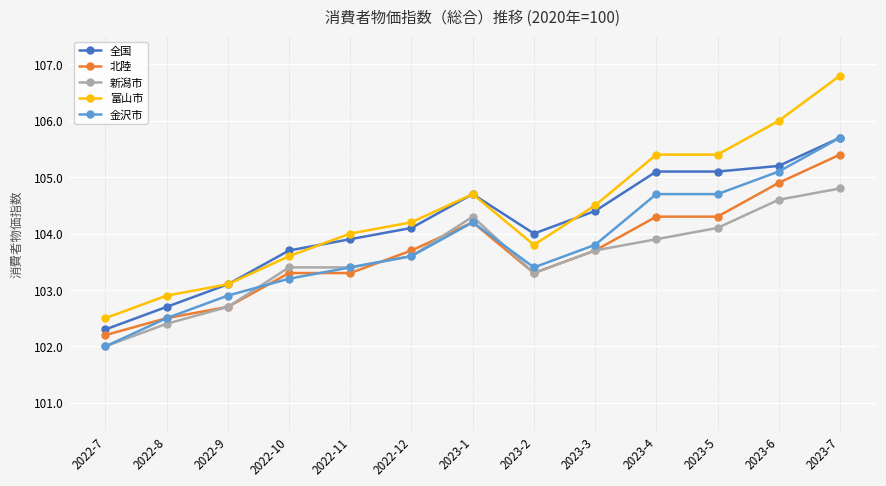

What is the label of the 10th point from the right?

2022-10